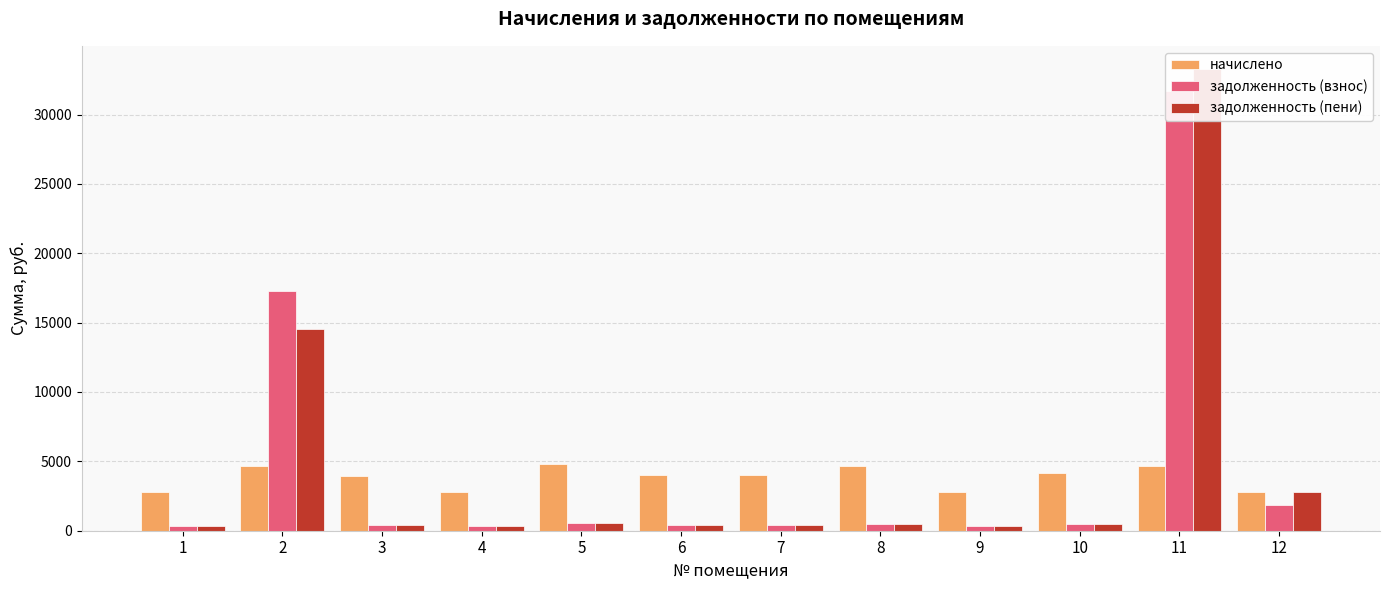

Reading left to right, transcribe all the data shown in this chart.

начислено: 2771.5	4654.7	3944.1	2789.3	4814.6	4006.3	3997.3	4636.9	2798.2	4175.0	4681.4	2762.6
задолженность (взнос): 307.9	17248.7	437.5	309.9	535.0	445.1	443.3	515.2	310.9	463.9	31726.5	1841.8
задолженность (пени): 307.9	14564.7	438.1	309.9	535.0	445.1	444.1	515.2	310.9	463.9	33286.9	2762.6